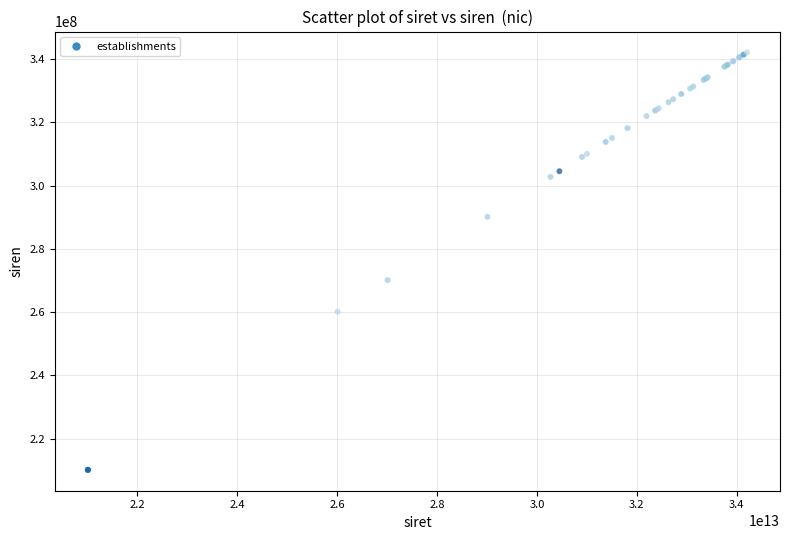

What Y value in the scatter plot is closest to 276089751?

270102031